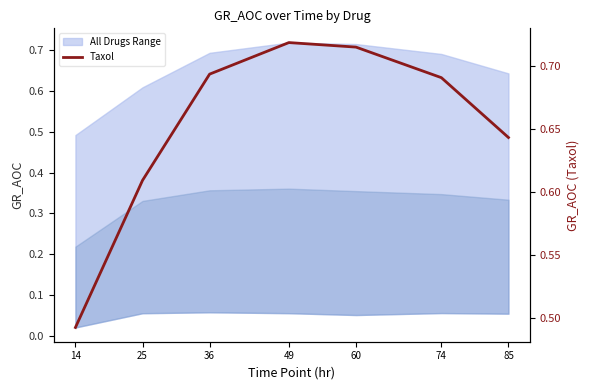

The value at 25 is 0.6. True or false?

True